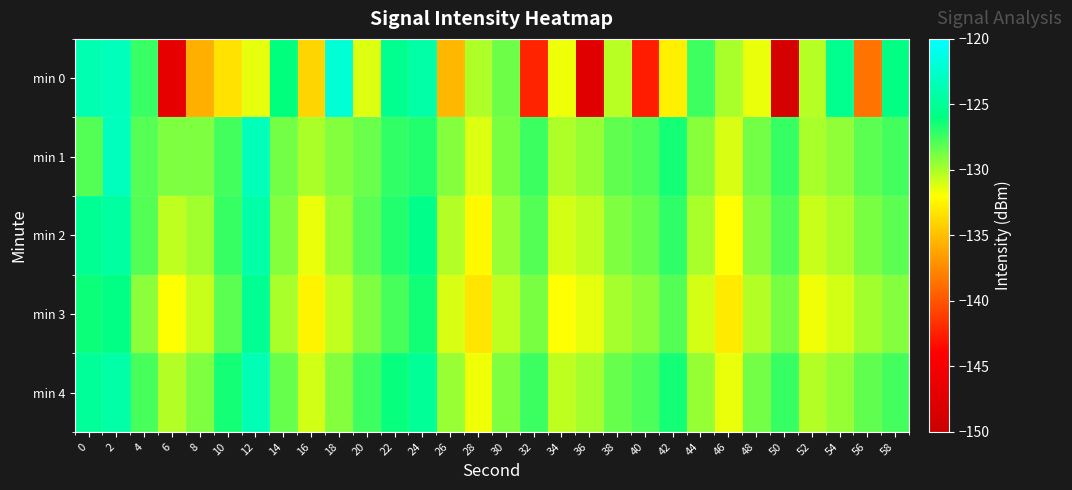

Reading right to left, extract all data points from this chart.

min 0: 58=-125.9	56=-138.5	54=-125.2	52=-130.3	50=-148.8	48=-131.5	46=-130.0	44=-127.5	42=-132.7	40=-142.6	38=-130.3	36=-147.5	34=-131.6	32=-142.3	30=-128.6	28=-130.1	26=-135.4	24=-124.2	22=-125.3	20=-131.2	18=-121.9	16=-134.0	14=-126.1	12=-131.4	10=-133.3	8=-135.7	6=-146.7	4=-127.4	2=-123.3	0=-123.7
min 1: 58=-127.6	56=-128.2	54=-129.4	52=-130.0	50=-127.3	48=-128.7	46=-131.1	44=-129.2	42=-126.5	40=-127.8	38=-128.3	36=-129.5	34=-130.1	32=-127.4	30=-128.9	28=-131.2	26=-129.1	24=-126.8	22=-127.2	20=-128.5	18=-129.1	16=-130.0	14=-128.7	12=-123.3	10=-127.6	8=-129.0	6=-129.0	4=-128.1	2=-123.1	0=-128.0
min 2: 58=-128.2	56=-128.9	54=-130.1	52=-130.7	50=-127.9	48=-129.3	46=-132.0	44=-130.0	42=-127.1	40=-128.4	38=-129.0	36=-130.5	34=-131.0	32=-128.0	30=-129.6	28=-132.3	26=-130.2	24=-125.5	22=-126.8	20=-128.1	18=-129.7	16=-131.5	14=-129.1	12=-124.2	10=-127.3	8=-129.8	6=-130.5	4=-128.0	2=-124.5	0=-125.1
min 3: 58=-129.1	56=-129.8	54=-131.0	52=-131.7	50=-128.8	48=-130.2	46=-133.0	44=-131.0	42=-128.0	40=-129.3	38=-129.9	36=-131.4	34=-132.0	32=-128.9	30=-130.5	28=-133.2	26=-131.1	24=-126.4	22=-127.7	20=-129.0	18=-130.6	16=-132.5	14=-130.0	12=-125.1	10=-128.2	8=-130.7	6=-132.0	4=-129.3	2=-125.8	0=-126.3
min 4: 58=-127.6	56=-128.3	54=-129.5	52=-130.2	50=-127.3	48=-128.7	46=-131.5	44=-129.5	42=-126.5	40=-127.8	38=-128.4	36=-129.9	34=-130.5	32=-127.4	30=-129.0	28=-131.7	26=-129.6	24=-124.9	22=-126.2	20=-127.5	18=-129.1	16=-130.9	14=-128.4	12=-123.5	10=-126.5	8=-129.0	6=-130.2	4=-127.7	2=-124.2	0=-124.8